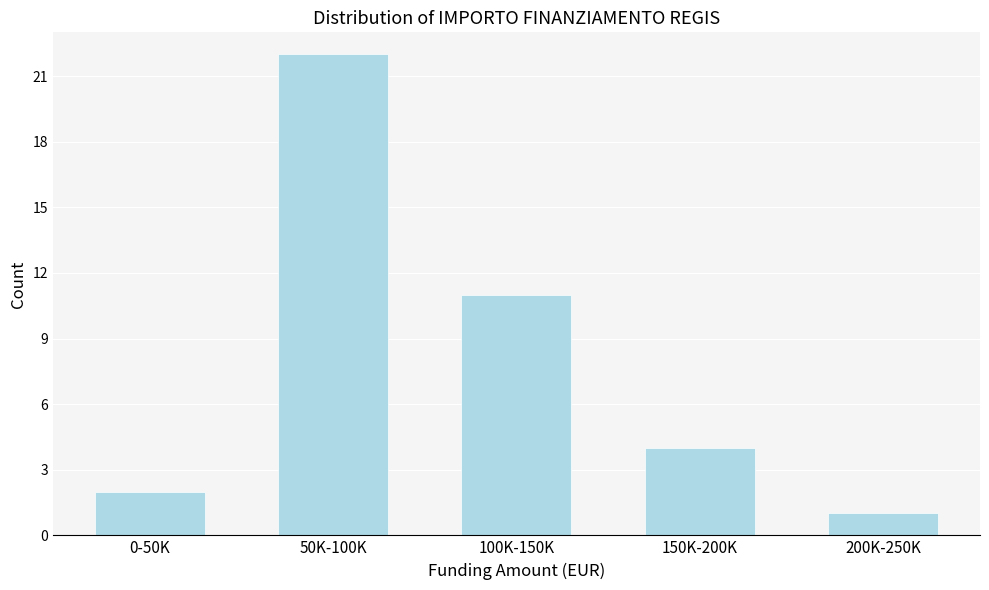

Reading left to right, extract all data points from this chart.

2	22	11	4	1